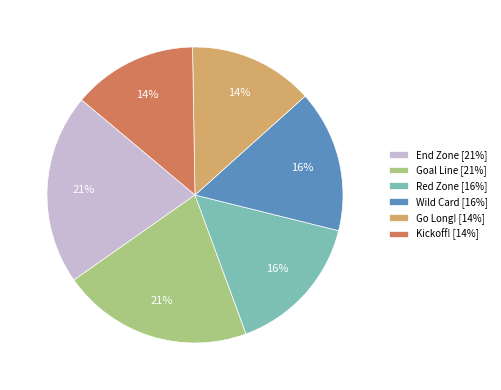

Count the number of slices in the pie.

6